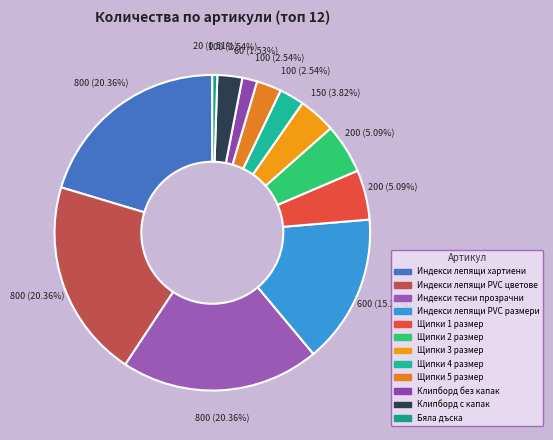

To the nearest percent, what portion does Щипки 5 размер represent?

3%